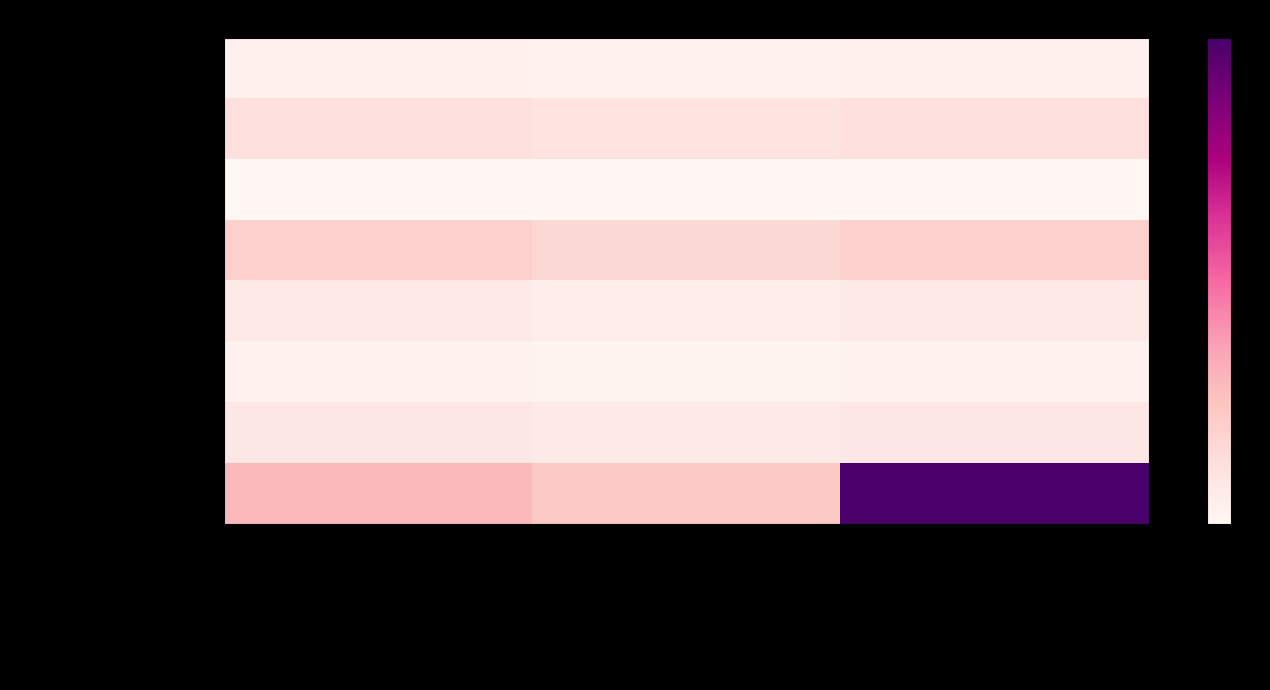

Reading left to right, list all the values displayed in this chart.

Уборка общих помещений: Начислено, руб.=0.0	Оплачено, руб.=0.0	Стоимость выполненных работ=0.0
Уборка придомовой территории: Начислено, руб.=0.1	Оплачено, руб.=0.1	Стоимость выполненных работ=0.1
Дезинфекция/дезинсекция: Начислено, руб.=0.0	Оплачено, руб.=0.0	Стоимость выполненных работ=0.0
Содержание коммуникаций: Начислено, руб.=0.2	Оплачено, руб.=0.2	Стоимость выполненных работ=0.2
Вывоз ТБО: Начислено, руб.=0.1	Оплачено, руб.=0.1	Стоимость выполненных работ=0.1
Аварийно-диспетчерская служба: Начислено, руб.=0.0	Оплачено, руб.=0.0	Стоимость выполненных работ=0.0
Прочие услуги: Начислено, руб.=0.1	Оплачено, руб.=0.1	Стоимость выполненных работ=0.1
Ремонт общего имущества: Начислено, руб.=0.3	Оплачено, руб.=0.2	Стоимость выполненных работ=1.0